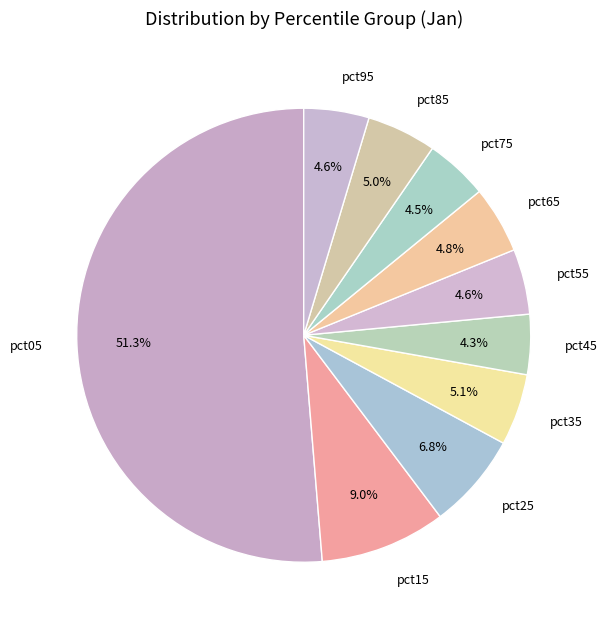

Count the number of slices in the pie.

10